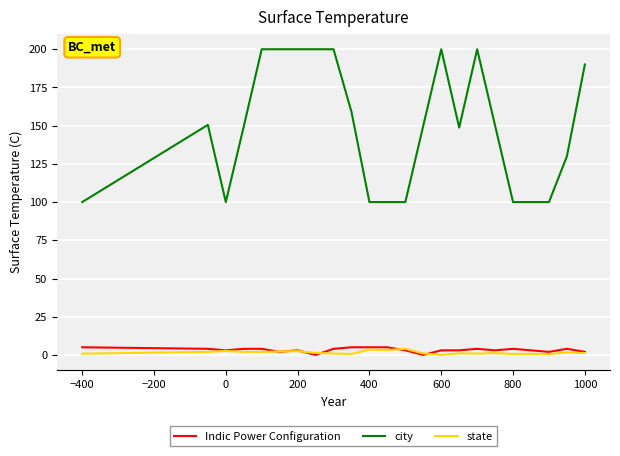

What is the highest value of the city series?

200.0